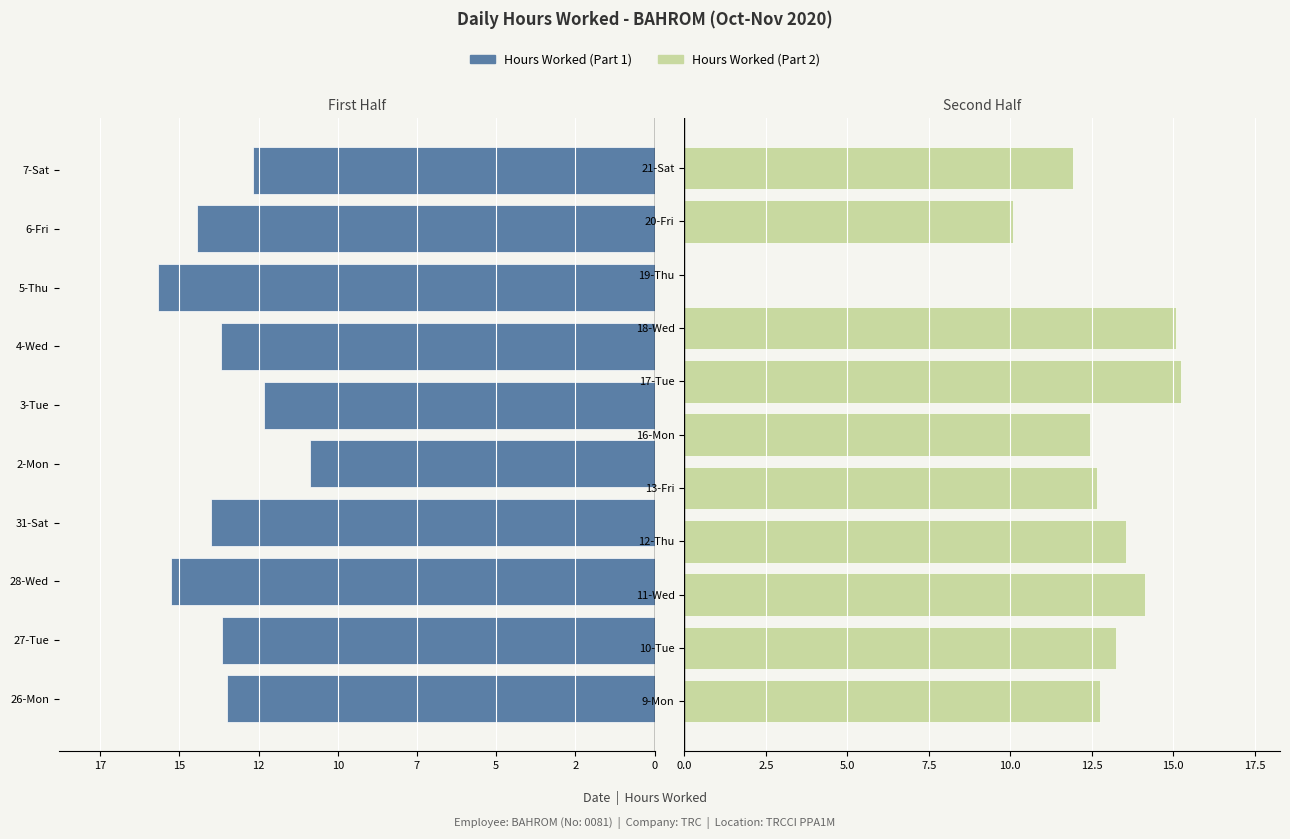

The value at 18-Wed is 20.4. True or false?

False